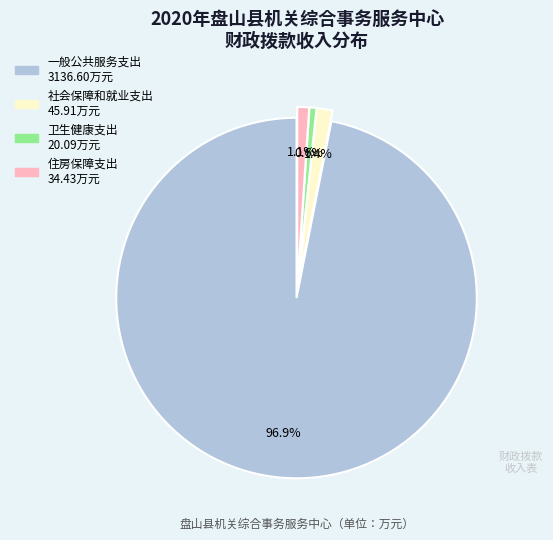

Do 卫生健康支出 and 住房保障支出 together represent more than half of the pie?

No